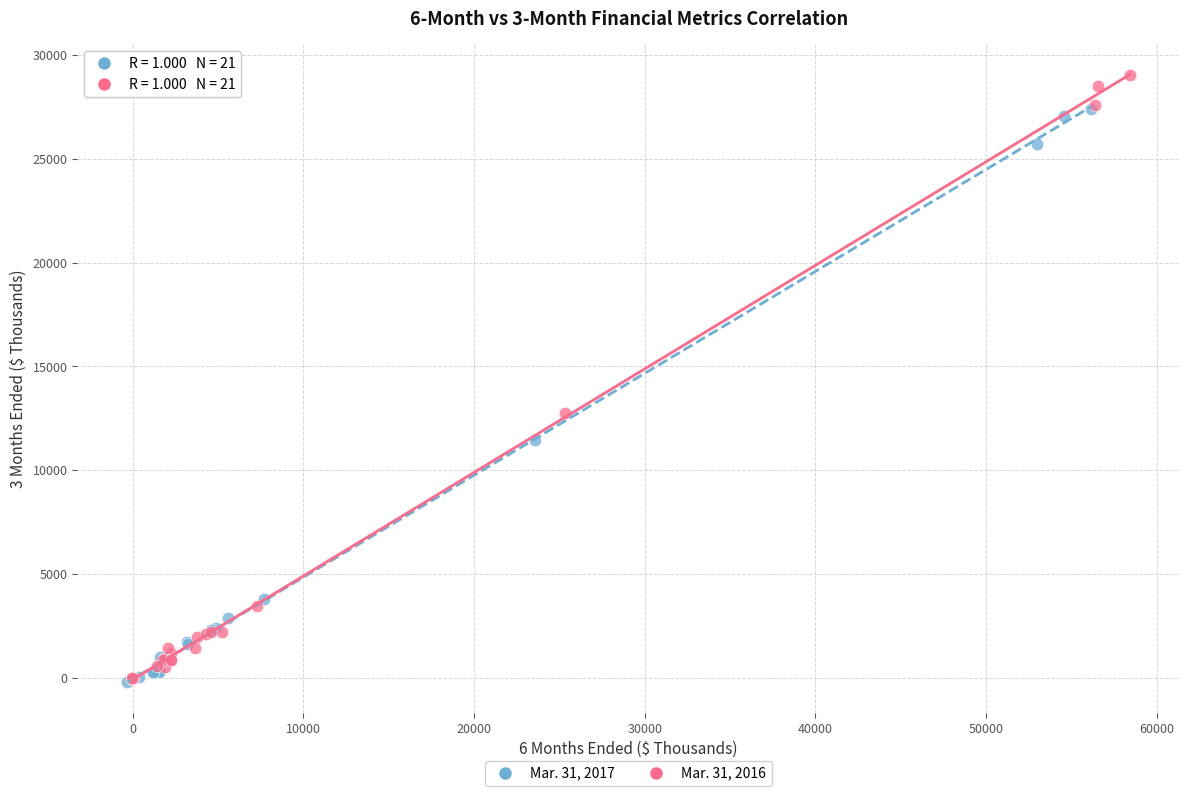

Which series reaches the maximum Y coordinate?

Mar. 31, 2016